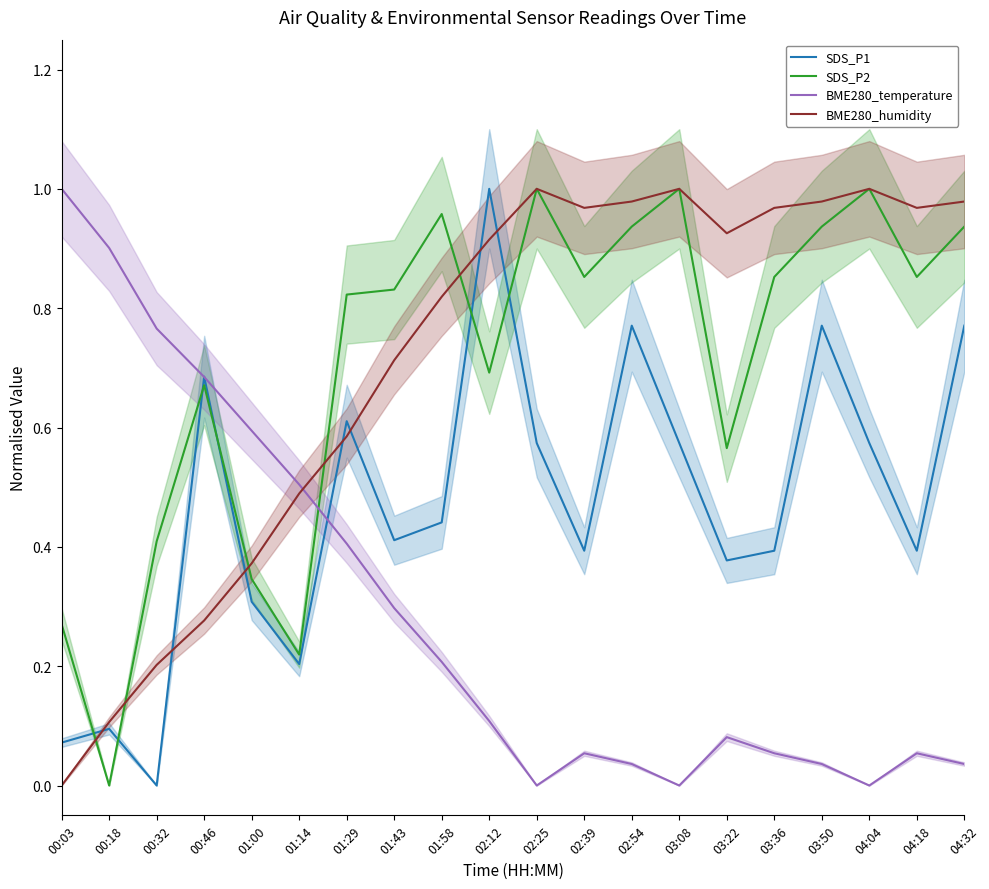

Between which two adjacent categories do BME280_humidity and BME280_temperature first intersect?

01:14 and 01:29